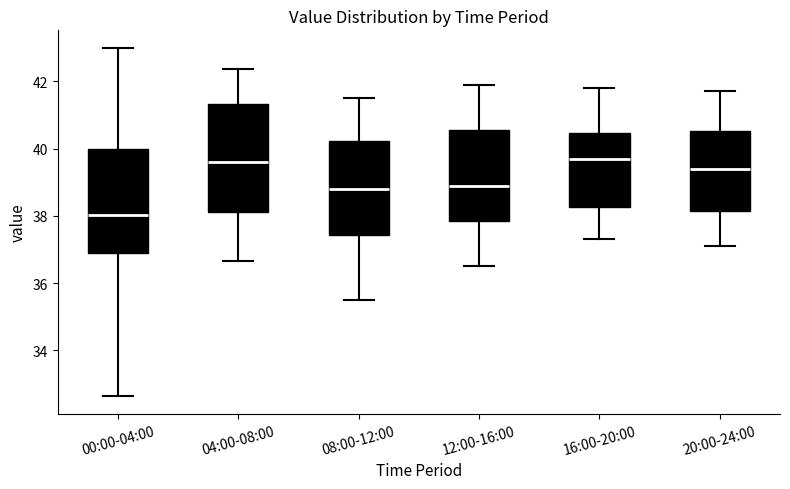

Where is the lower edge of the box for 08:00-12:00 on the y-axis? The values are not printed on the chart, so give them approximately, as read against the axis.

37.4